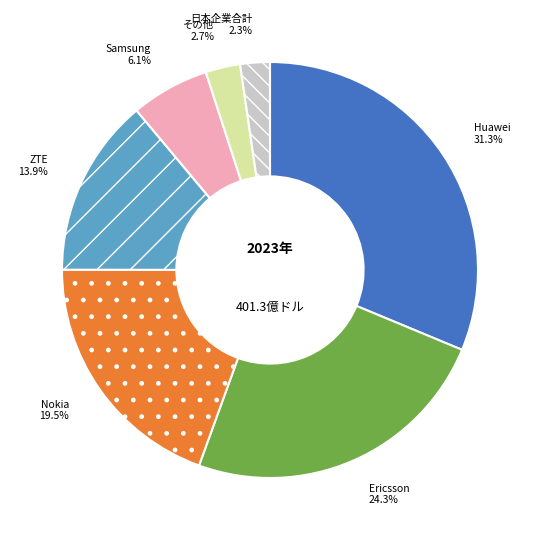

Do Samsung and 日本企業合計 together represent more than half of the pie?

No